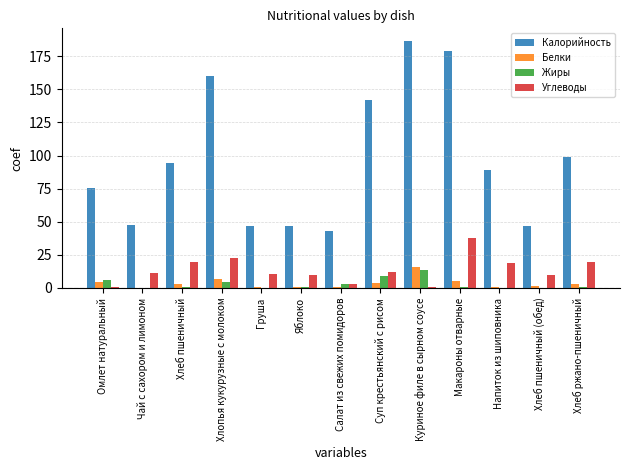

What is the approximate value of Калорийность at Хлопья кукурузные с молоком?

160.0